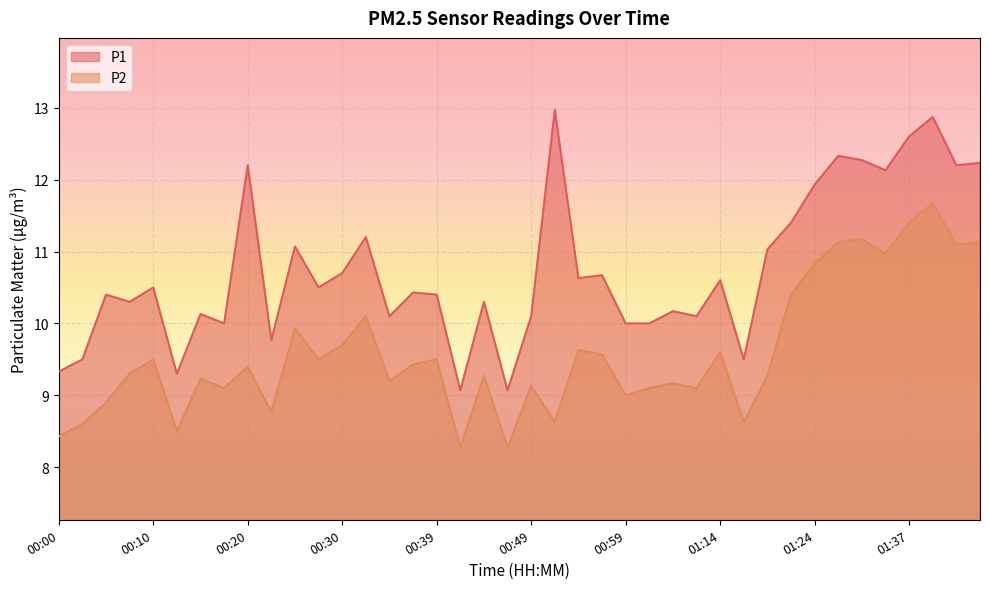

True or false: P2 and P1 cross at least once.

False